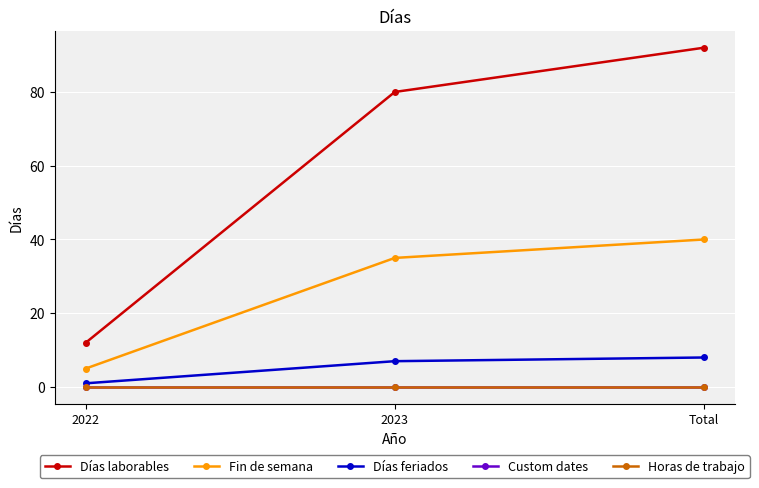

Rank the series at Total from lowest to highest value.

Custom dates, Horas de trabajo, Días feriados, Fin de semana, Días laborables